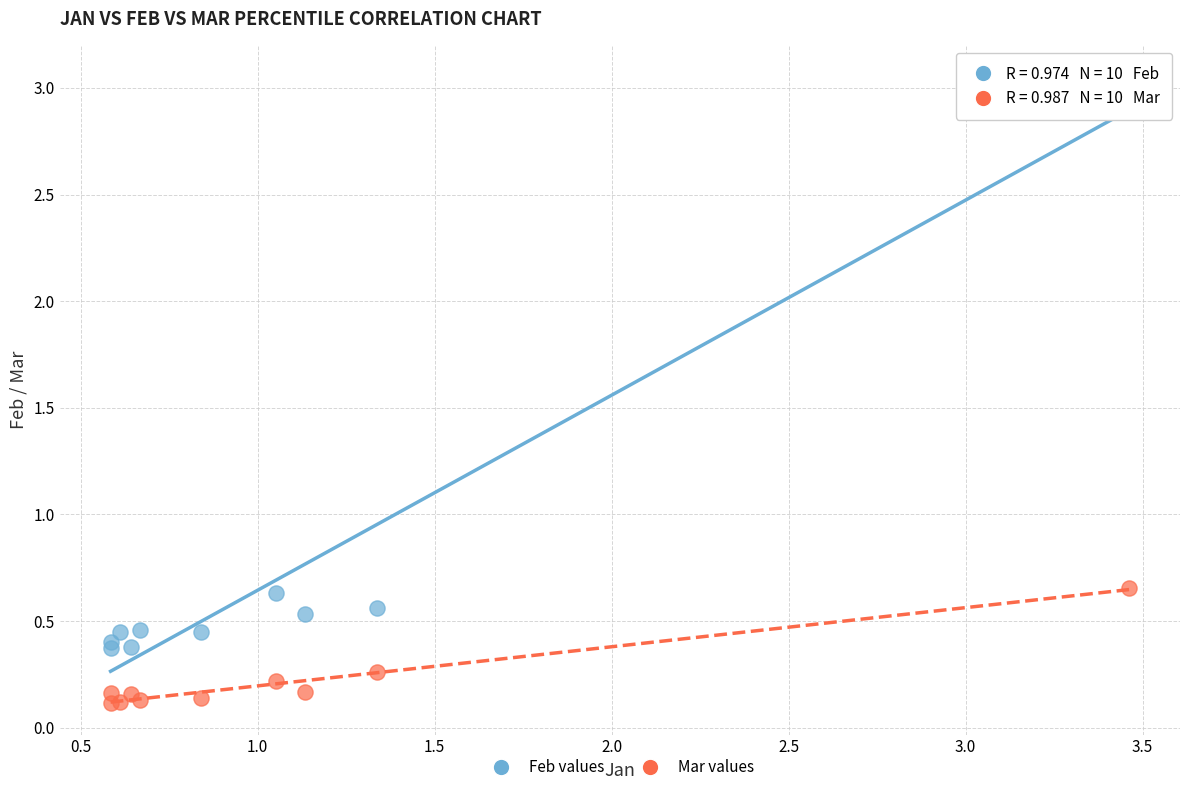

Which series reaches the minimum Y coordinate?

Mar values